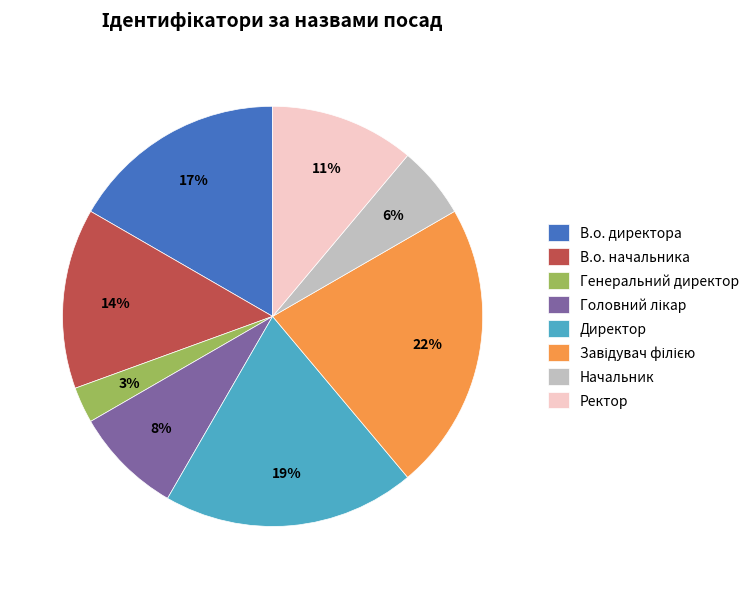

Combined, do Генеральний директор and В.о. директора account for over 50%?

No